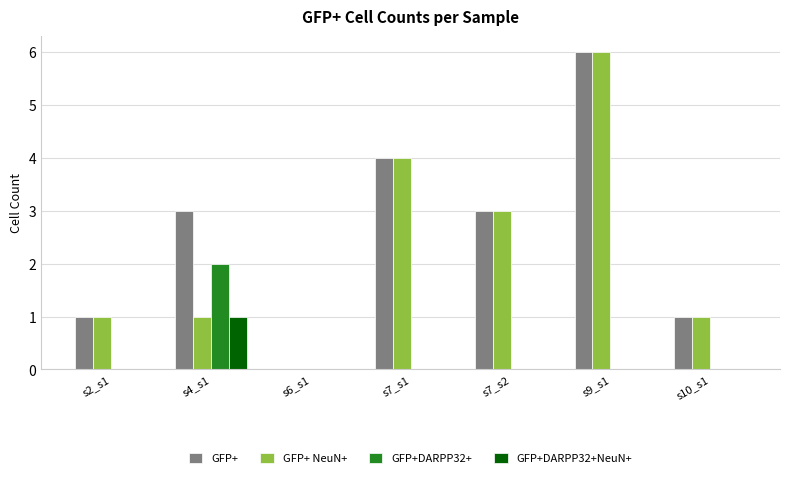

What are all the series names shown in the legend?

GFP+, GFP+ NeuN+, GFP+DARPP32+, GFP+DARPP32+NeuN+